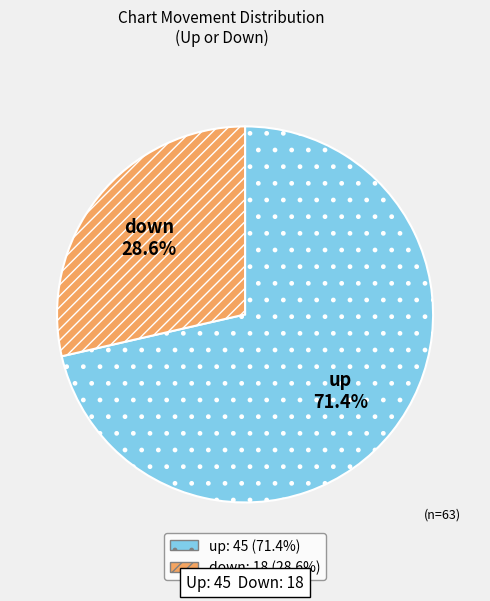

Is there a majority slice in this chart?

Yes